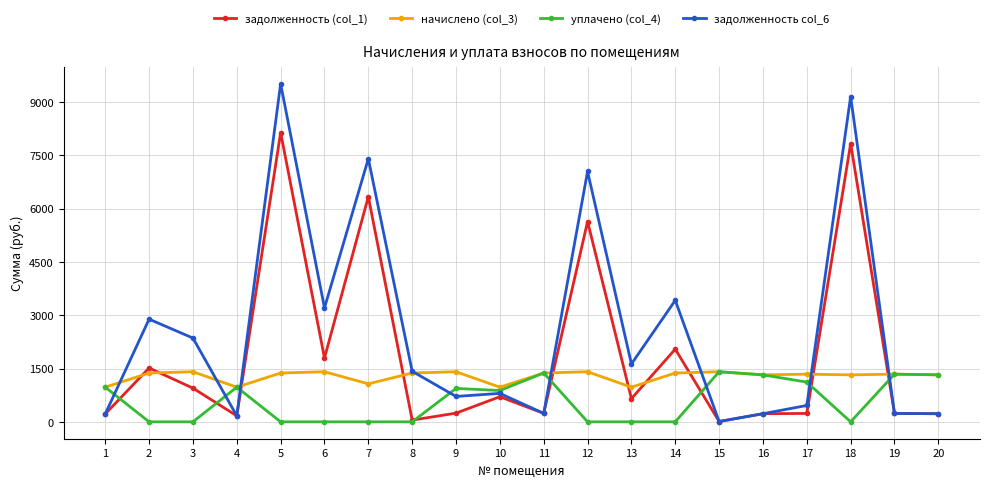

List the series in order of their overall mean, lowest first.

уплачено (col_4), начислено (col_3), задолженность (col_1), задолженность col_6